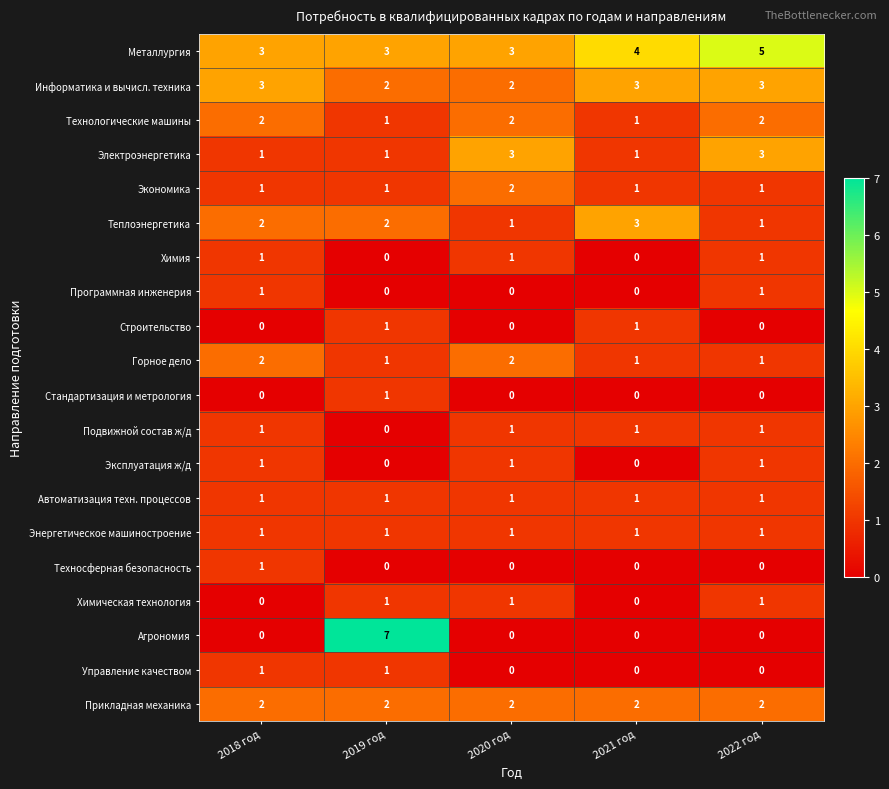

Is it true that Технологические машины equals 1 at 2020 год?

False